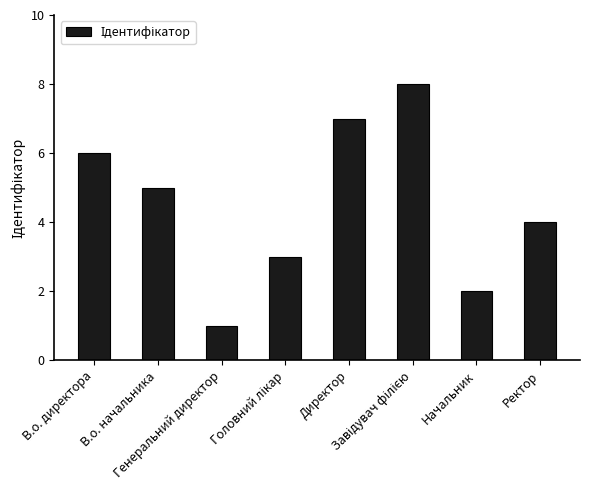

What value does the data have at Директор?

7